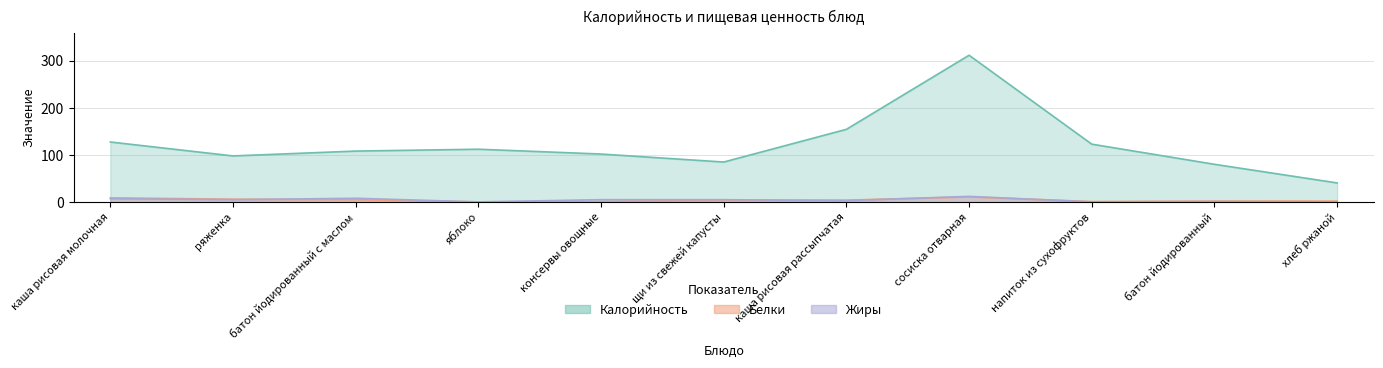

Reading left to right, extract all data points from this chart.

Калорийность: 127.6	98.0	108.3	112.2	102.0	85.0	154.5	312.0	123.0	80.2	40.6
Белки: 9.0	6.0	5.0	0.3	1.0	4.0	4.0	11.0	1.0	2.0	2.0
Жиры: 7.0	5.0	8.0	0.3	5.0	5.0	3.0	12.0	0.3	0.9	0.3